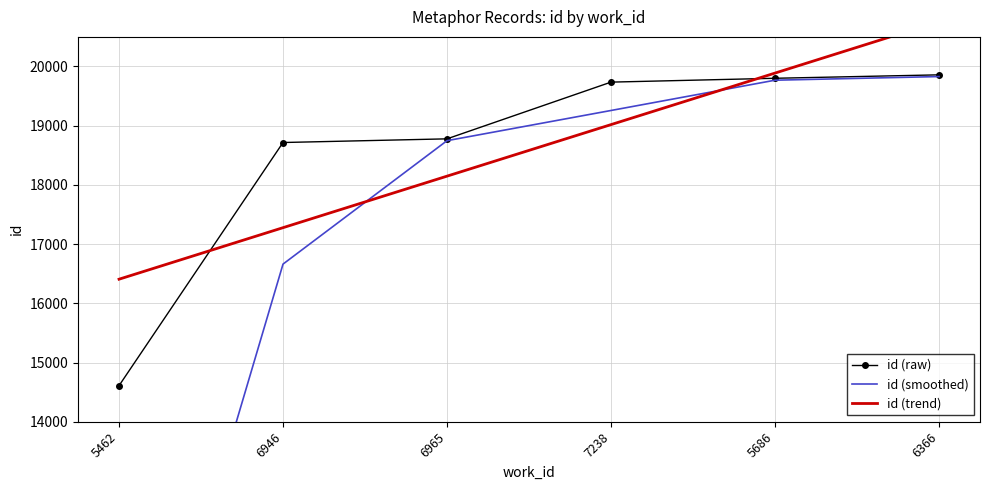

The value of id (raw) at 6946 is 18716.0. True or false?

True